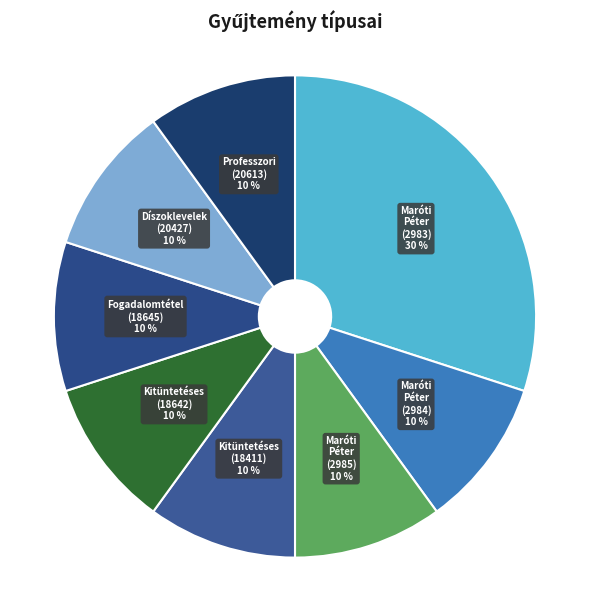

Does any single category account for the majority?

No